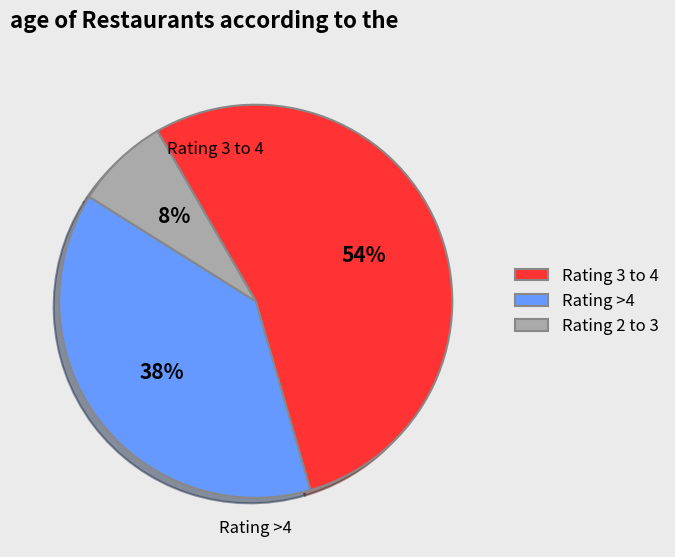

Combined, do Rating >4 and Rating 3 to 4 account for over 50%?

Yes